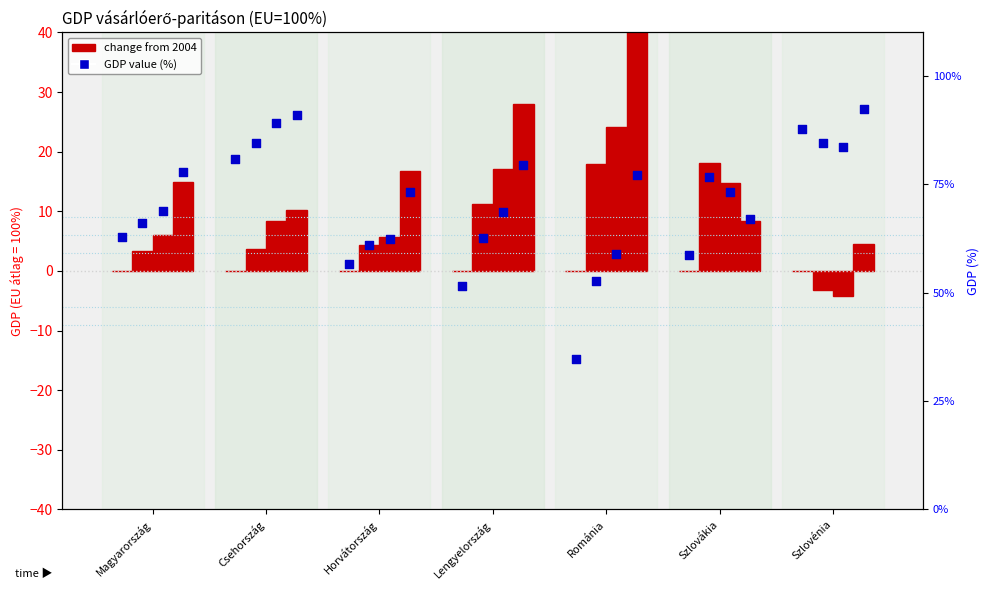

At how many categories does at least one series exceed 19?

7